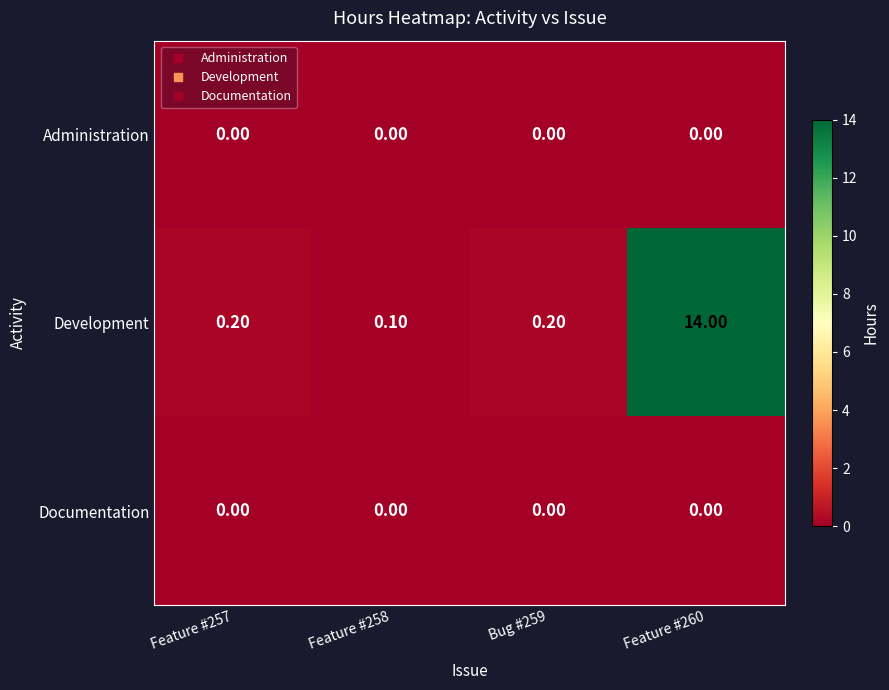

Which series has the widest spread of values?

Development